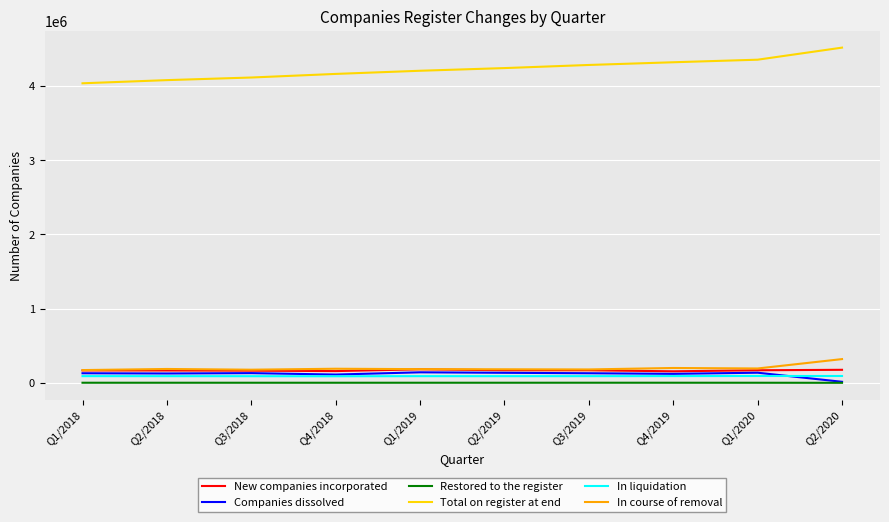

What is the minimum value for In course of removal?

172455